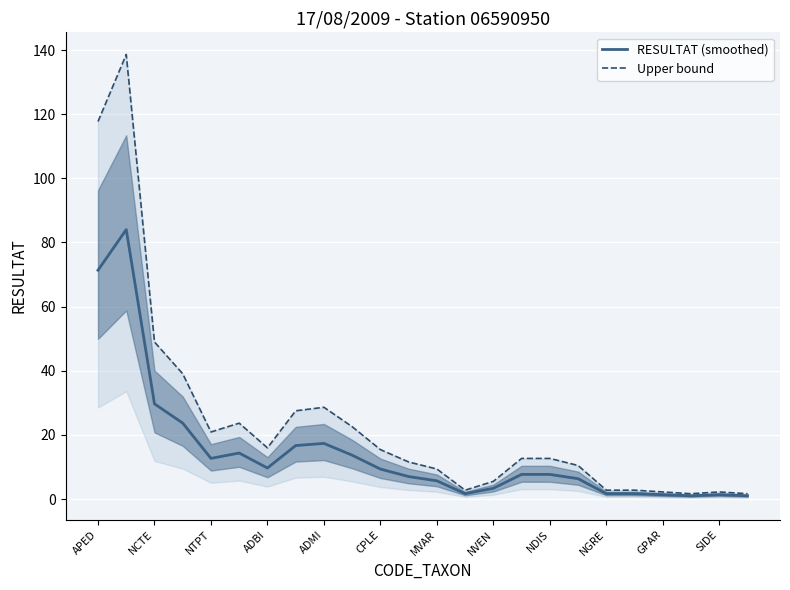

Which series has the largest range (max minus min)?

Upper bound